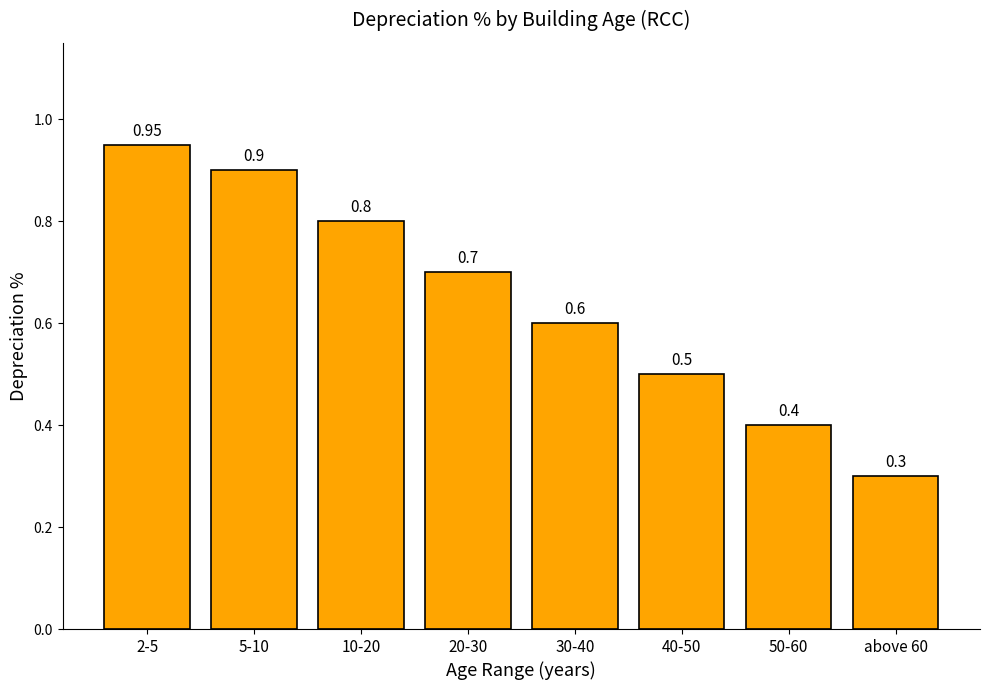

What is the difference between the second highest and minimum values?

0.6